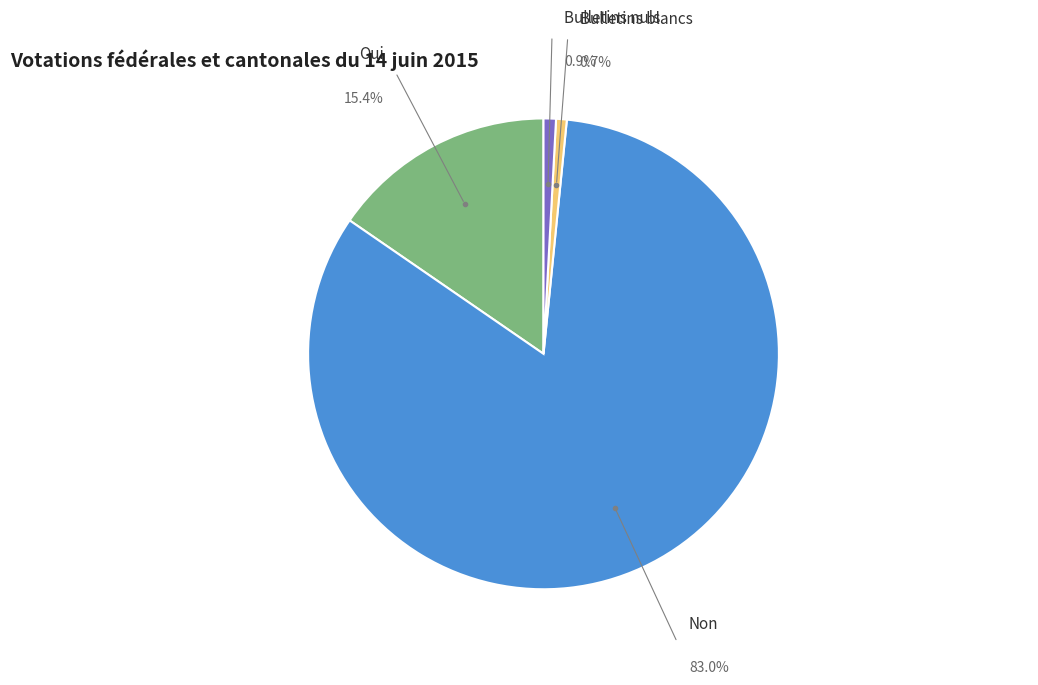

What percentage do Non and Bulletins nuls together represent?

83.9%